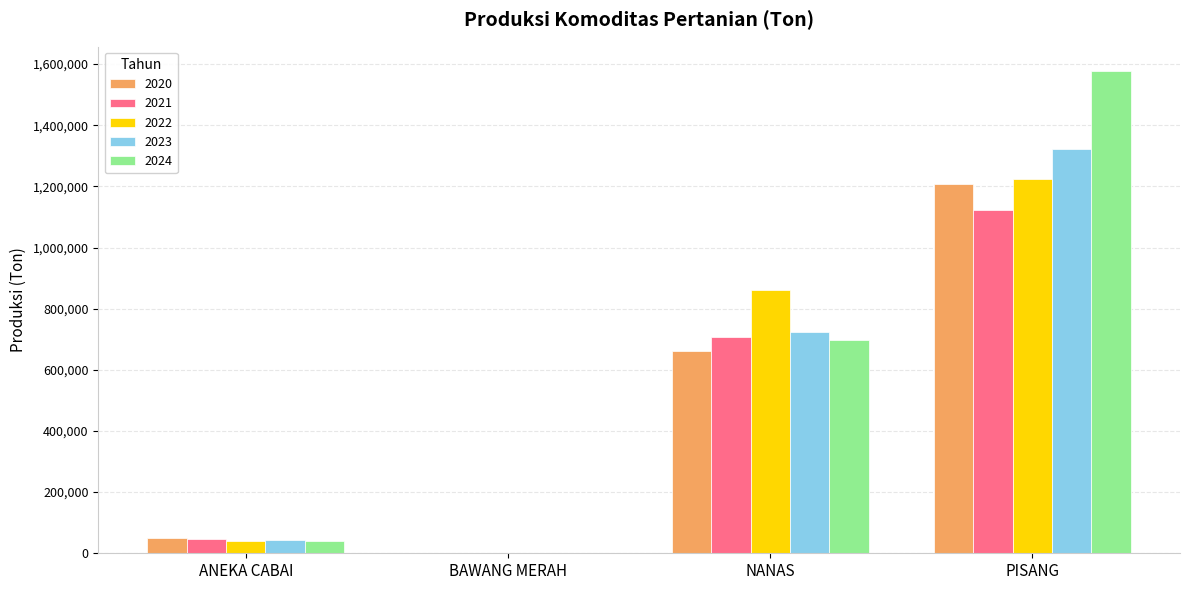

What is the sum of all 2024 values?

2315551